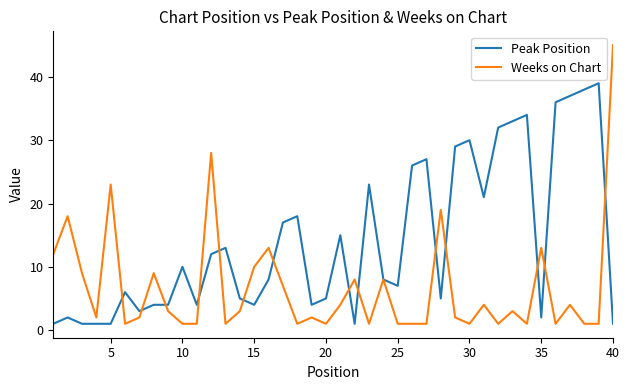

Which series has the largest total across all categories?

Peak Position